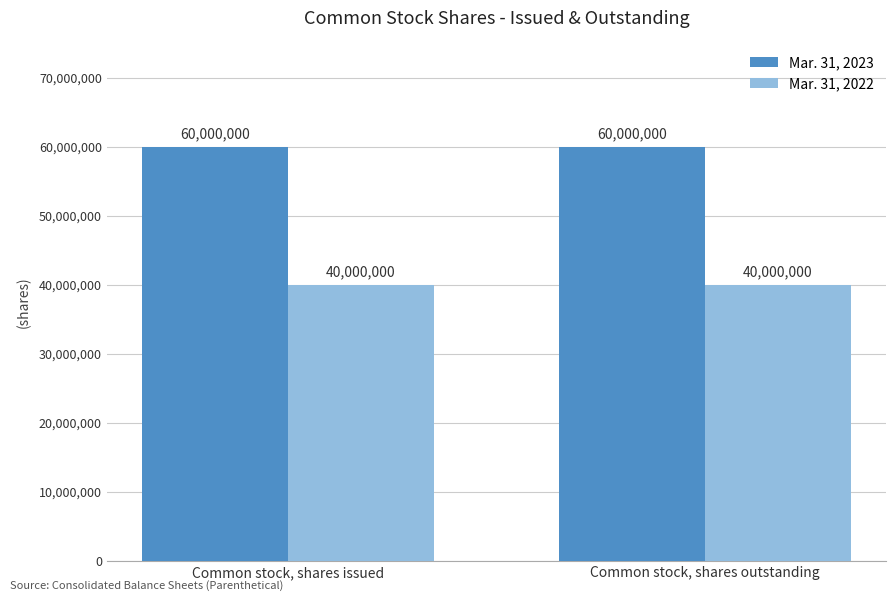

What is the total value across all series at Common stock, shares issued?

100000000